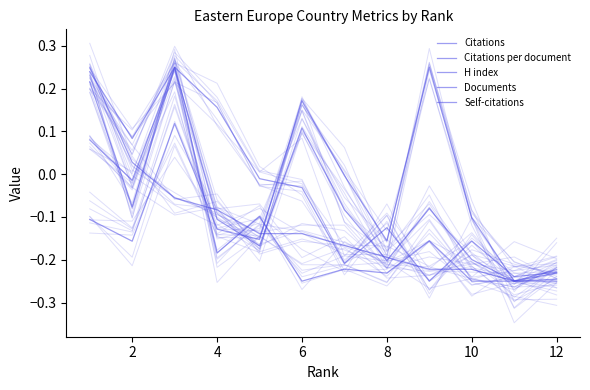

Which category has the lowest value in the Citations series?

10